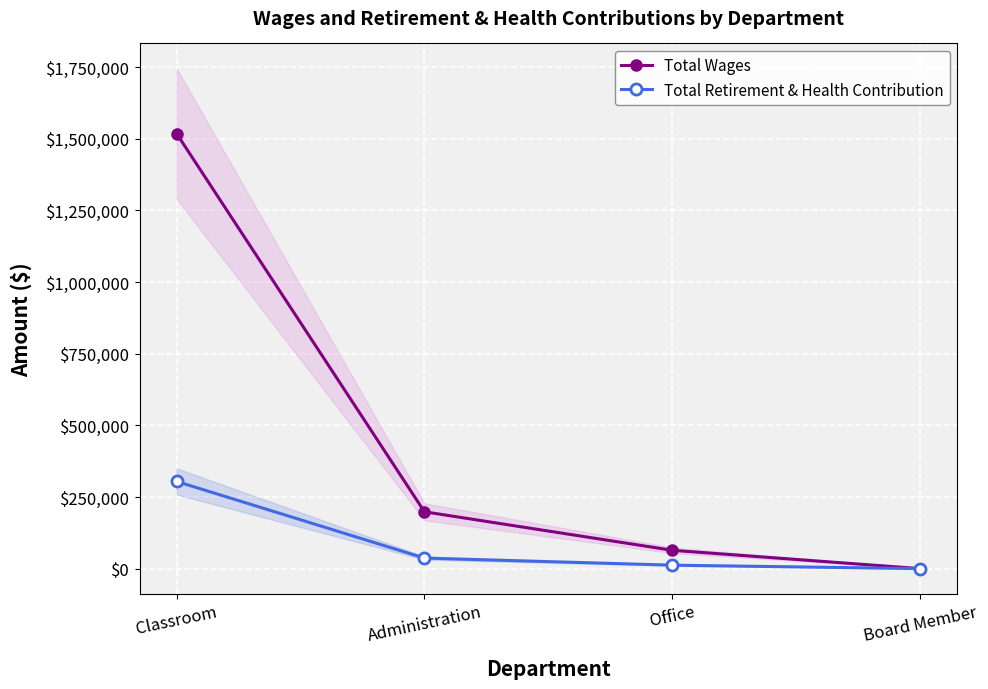

True or false: Total Wages and Total Retirement & Health Contribution cross at least once.

False